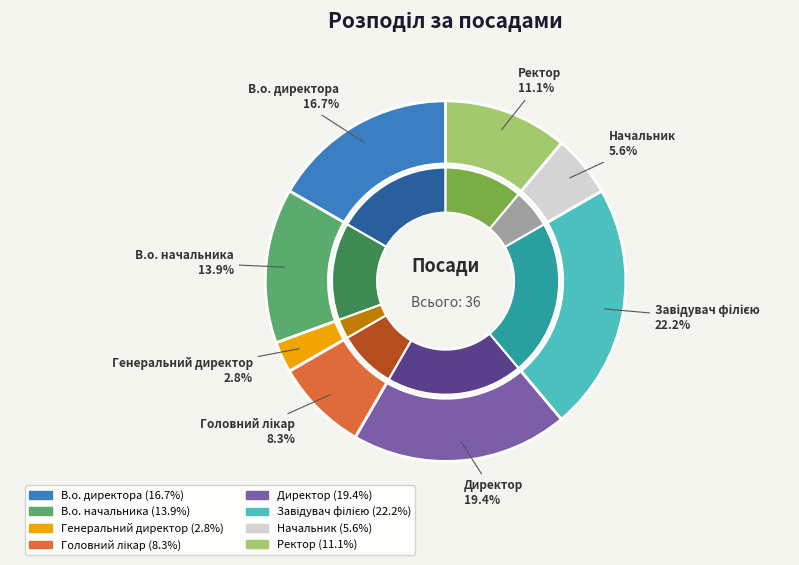

What is the smallest slice in the pie chart?

Генеральний директор